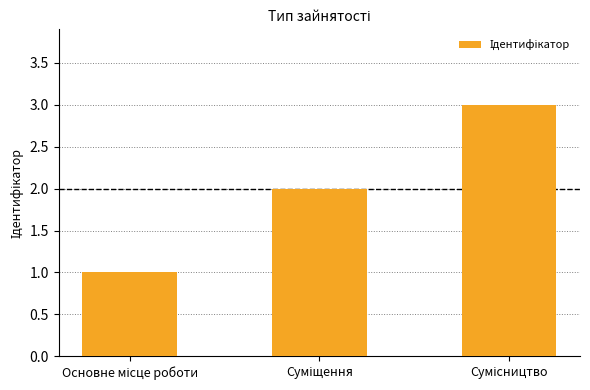

How many categories are shown in the chart?

3